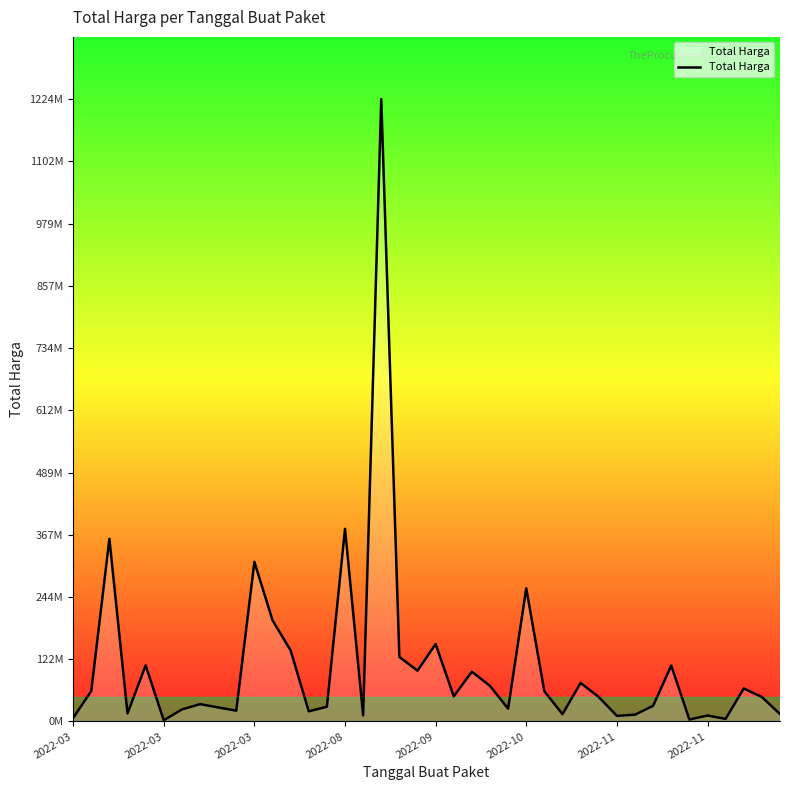

Does the chart display data point markers on the line(s)?

No